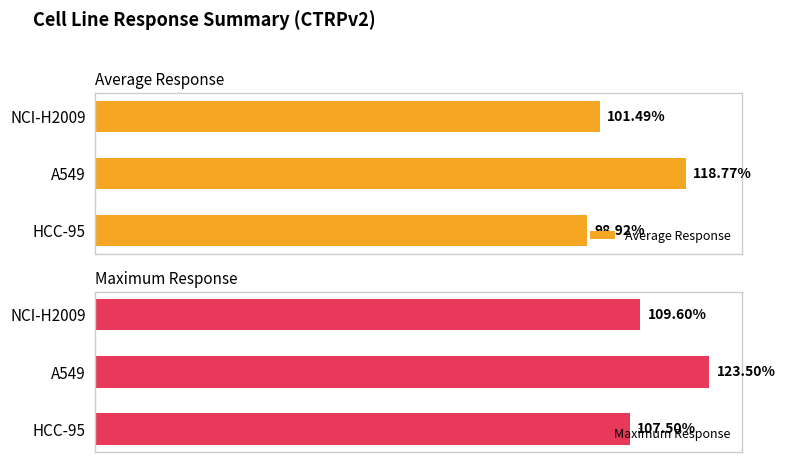

The value of Average Response at NCI-H2009 is 174.4. True or false?

False